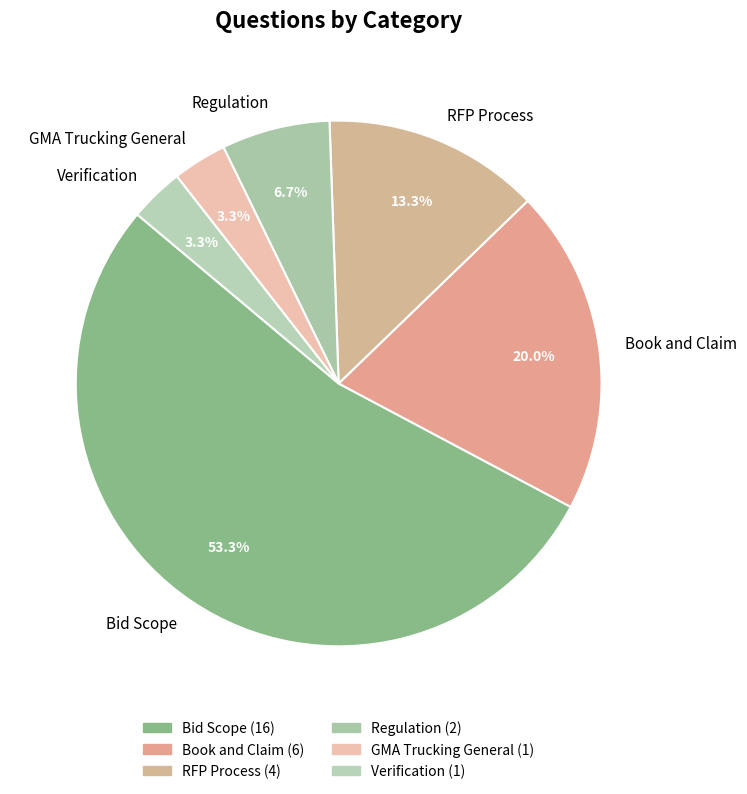

To the nearest percent, what is the combined percentage of Book and Claim and Verification?

23%